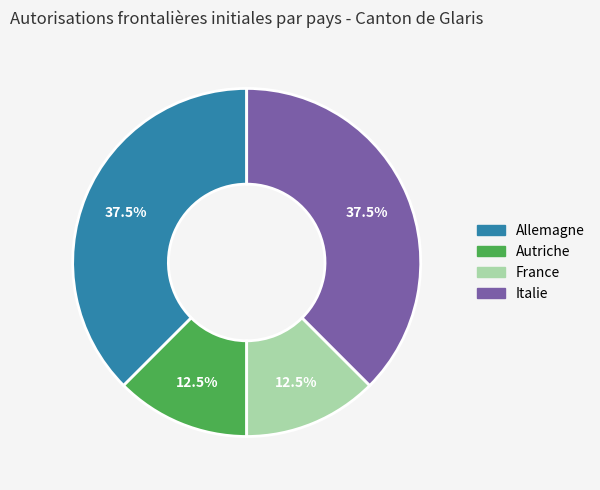

Approximately how many times larger is the value at Autriche compared to Allemagne?

0.3